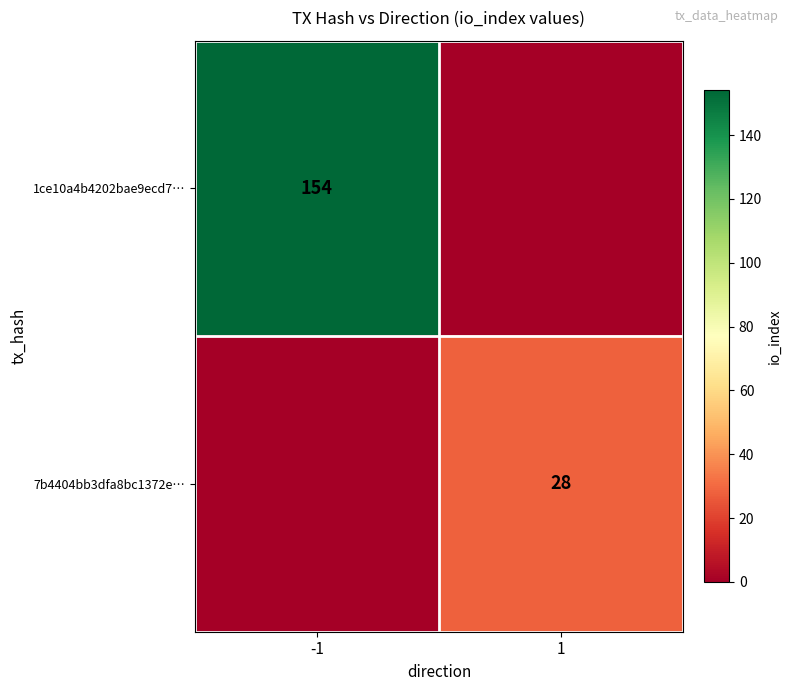

Which category has the lowest value across all series?

1